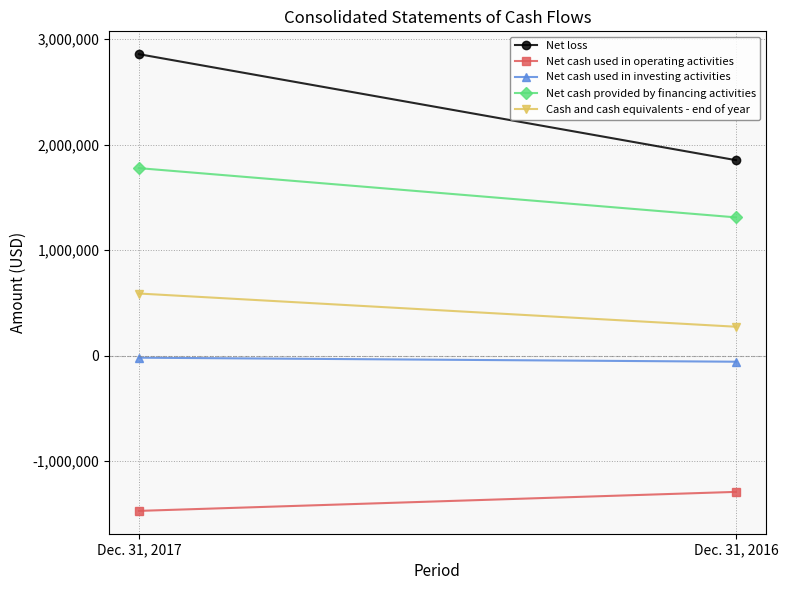

What is the sum of the Net cash used in operating activities values at Dec. 31, 2016 and Dec. 31, 2017?

-2760626